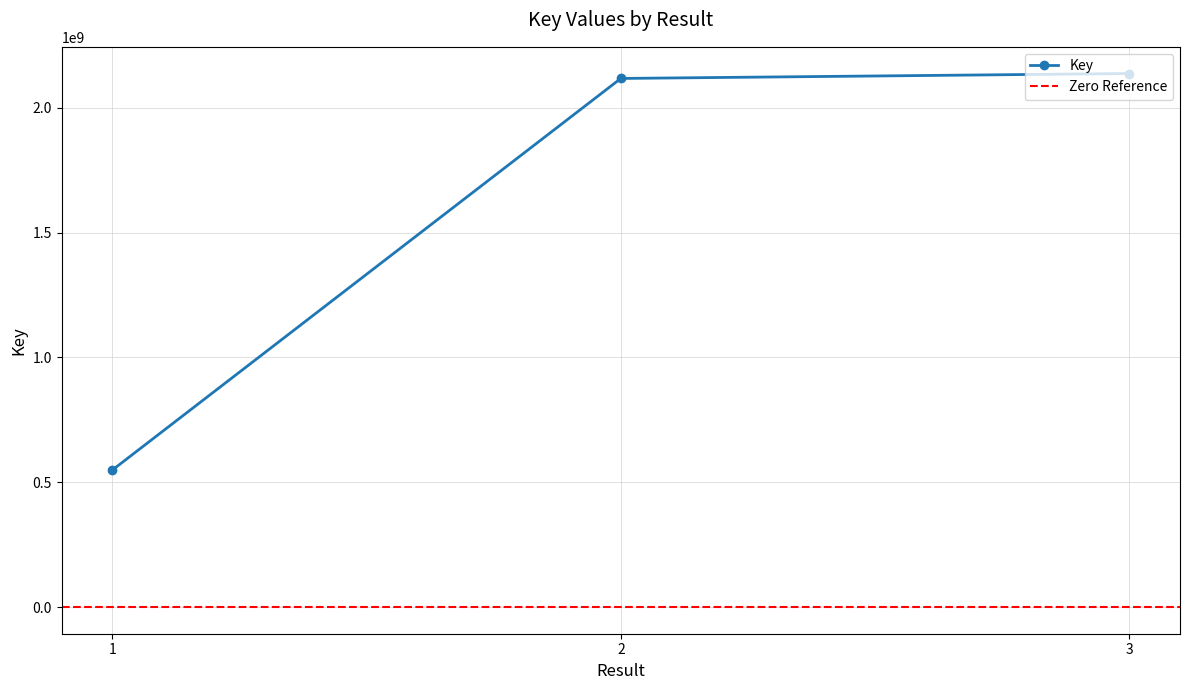

Is this an area chart (filled region under the line)?

No